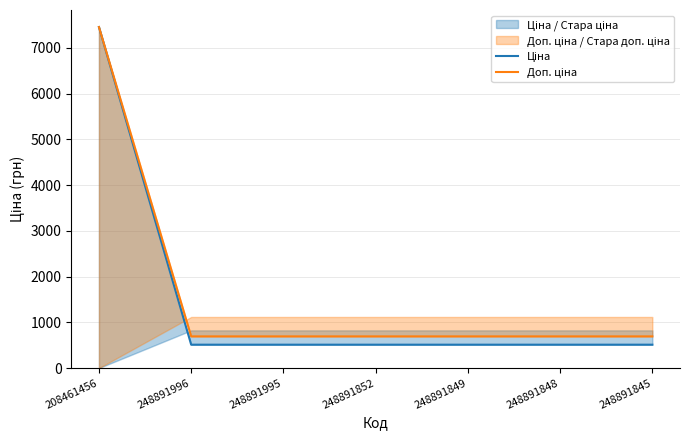

True or false: Доп. ціна has more than 0 points higher than both neighbors.

False